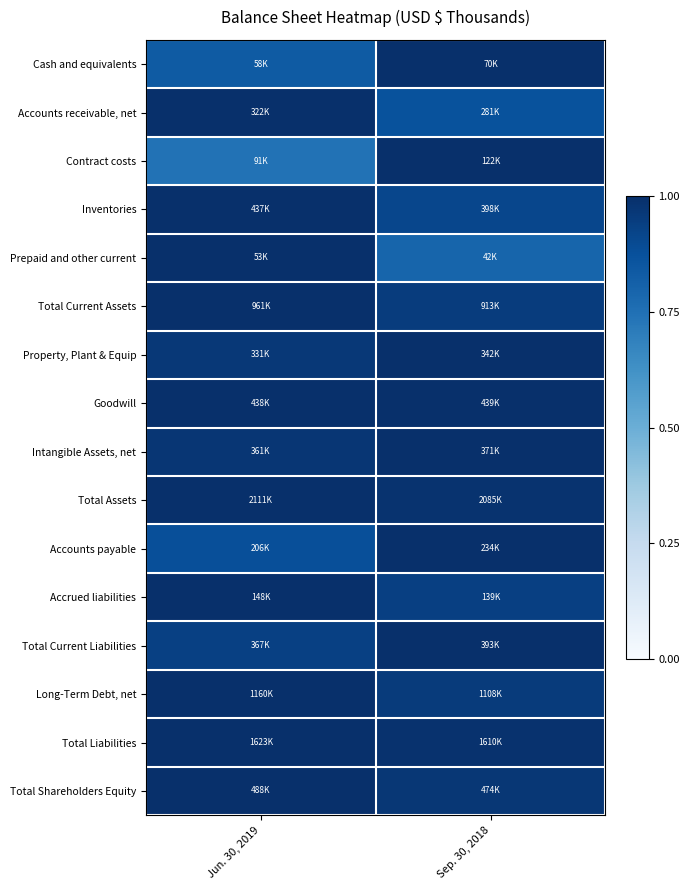

Reading left to right, transcribe all the data shown in this chart.

Cash and equivalents: Jun. 30, 2019=0.8	Sep. 30, 2018=1.0
Accounts receivable, net: Jun. 30, 2019=1.0	Sep. 30, 2018=0.9
Contract costs: Jun. 30, 2019=0.7	Sep. 30, 2018=1.0
Inventories: Jun. 30, 2019=1.0	Sep. 30, 2018=0.9
Prepaid and other current: Jun. 30, 2019=1.0	Sep. 30, 2018=0.8
Total Current Assets: Jun. 30, 2019=1.0	Sep. 30, 2018=0.9
Property, Plant & Equip: Jun. 30, 2019=1.0	Sep. 30, 2018=1.0
Goodwill: Jun. 30, 2019=1.0	Sep. 30, 2018=1.0
Intangible Assets, net: Jun. 30, 2019=1.0	Sep. 30, 2018=1.0
Total Assets: Jun. 30, 2019=1.0	Sep. 30, 2018=1.0
Accounts payable: Jun. 30, 2019=0.9	Sep. 30, 2018=1.0
Accrued liabilities: Jun. 30, 2019=1.0	Sep. 30, 2018=0.9
Total Current Liabilities: Jun. 30, 2019=0.9	Sep. 30, 2018=1.0
Long-Term Debt, net: Jun. 30, 2019=1.0	Sep. 30, 2018=1.0
Total Liabilities: Jun. 30, 2019=1.0	Sep. 30, 2018=1.0
Total Shareholders Equity: Jun. 30, 2019=1.0	Sep. 30, 2018=1.0